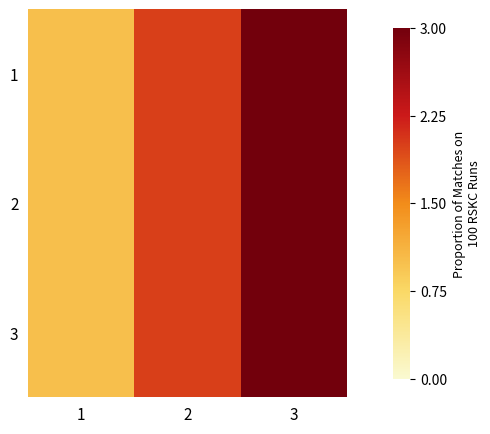

Reading left to right, transcribe all the data shown in this chart.

1: 1=1	2=2	3=3
2: 1=1	2=2	3=3
3: 1=1	2=2	3=3